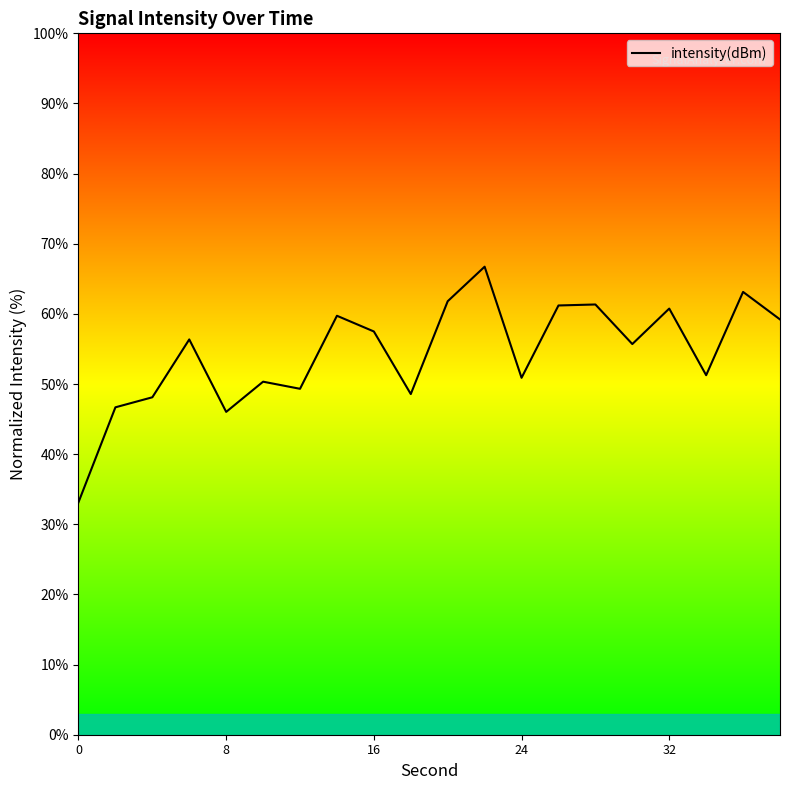

Does the chart have visible grid lines?

No